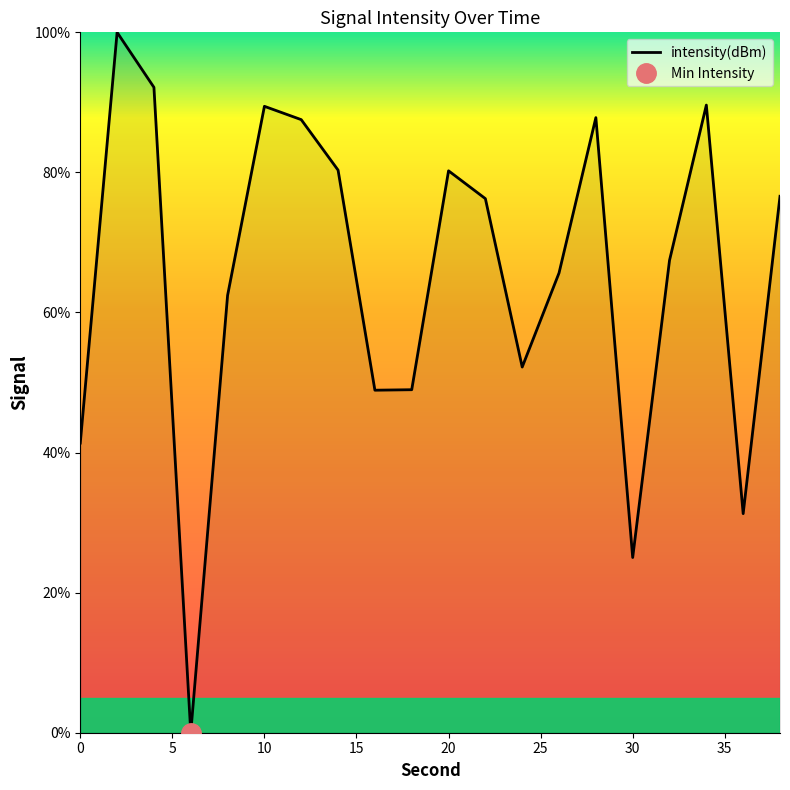

True or false: intensity(dBm) has a value of 11.8 at 30.

False